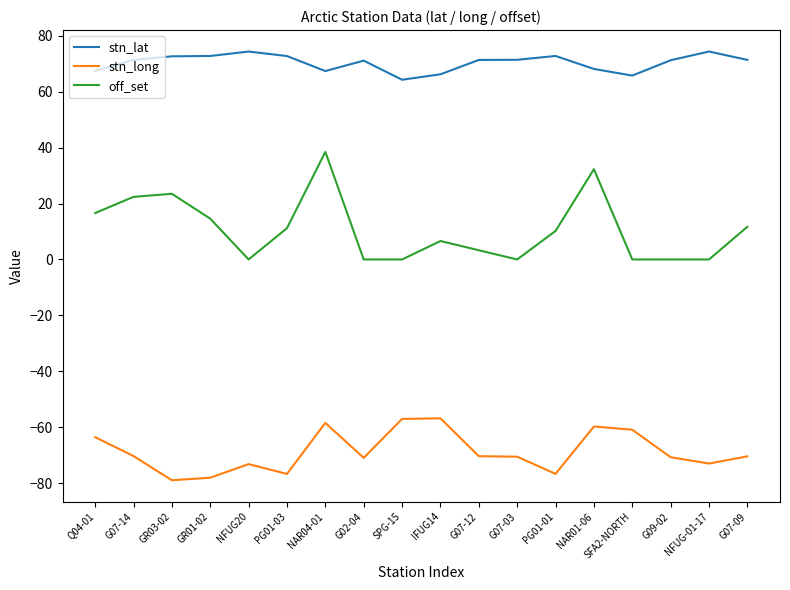

Does the chart have visible grid lines?

No